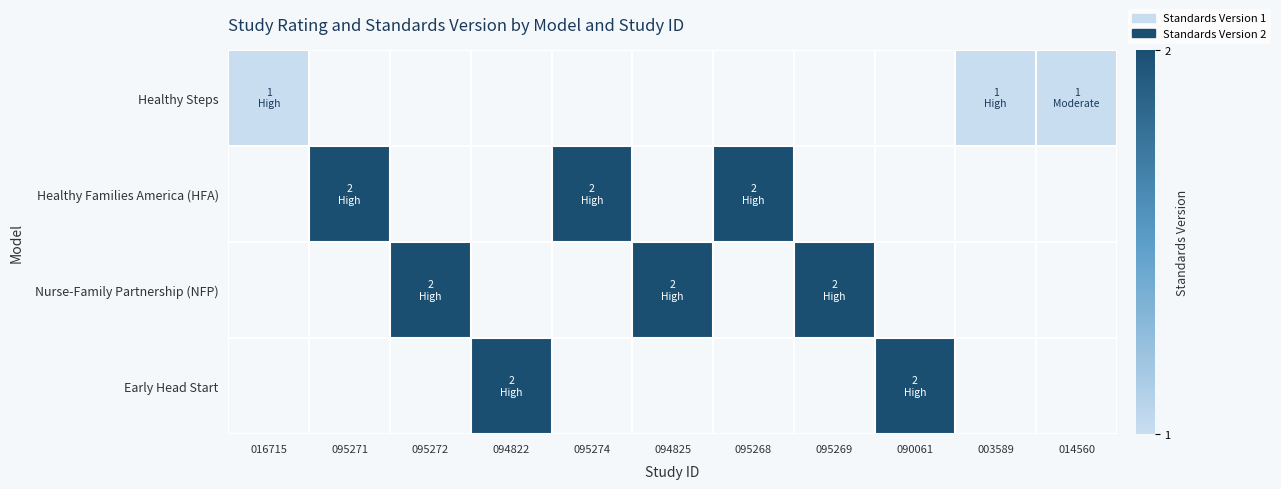

The value of Healthy Families America (HFA) at 095268 is 2.0. True or false?

True